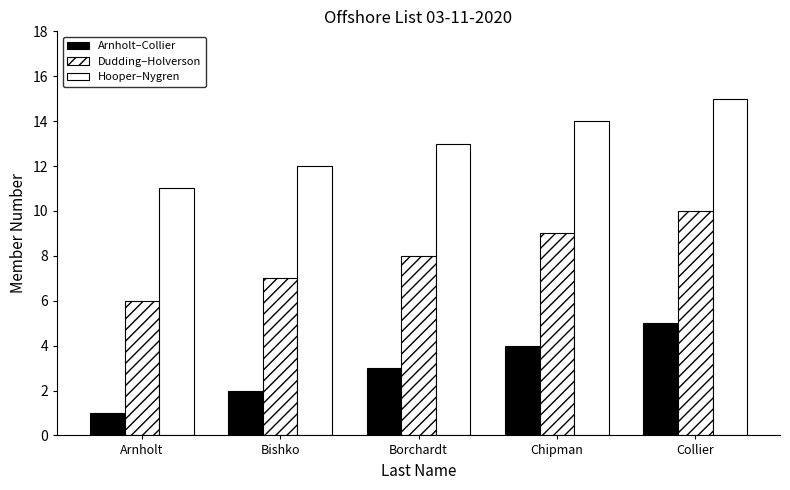

The Dudding–Holverson series shows 8 at Arnholt. True or false?

False